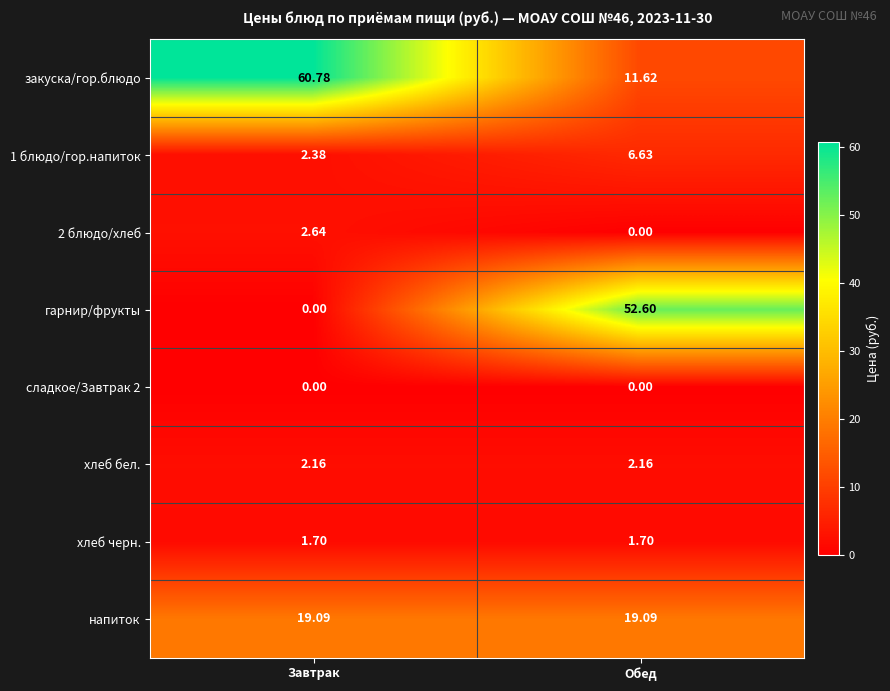

List the labels in order of закуска/гор.блюдо value, smallest first.

Обед, Завтрак